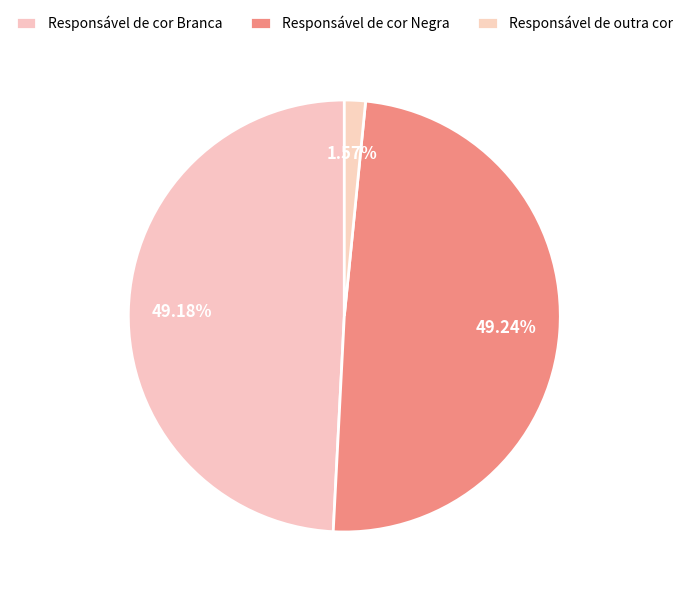

What is the smallest slice in the pie chart?

Responsável de outra cor